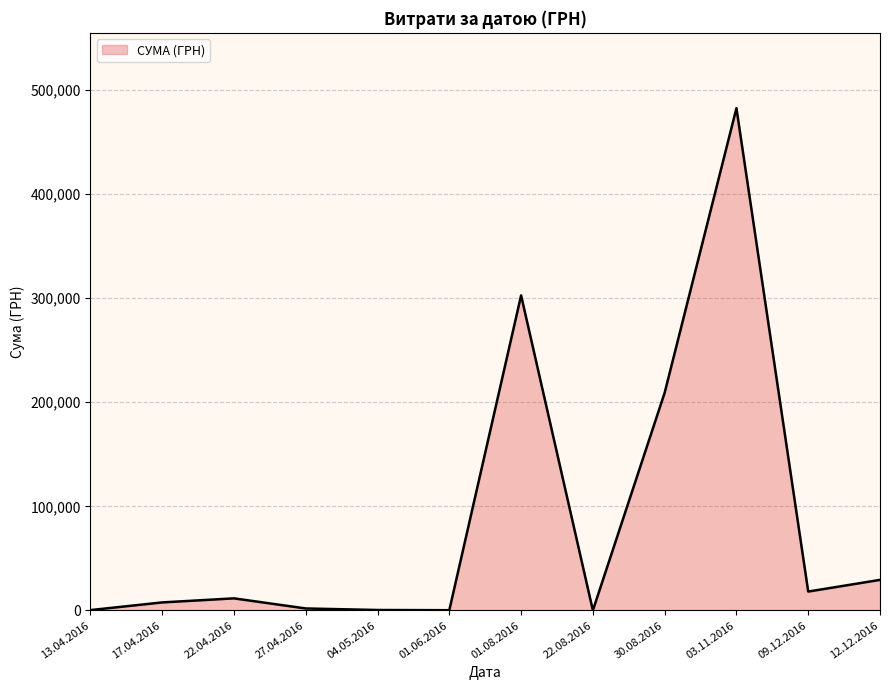

What is the difference between the maximum and second lowest values?

482074.9